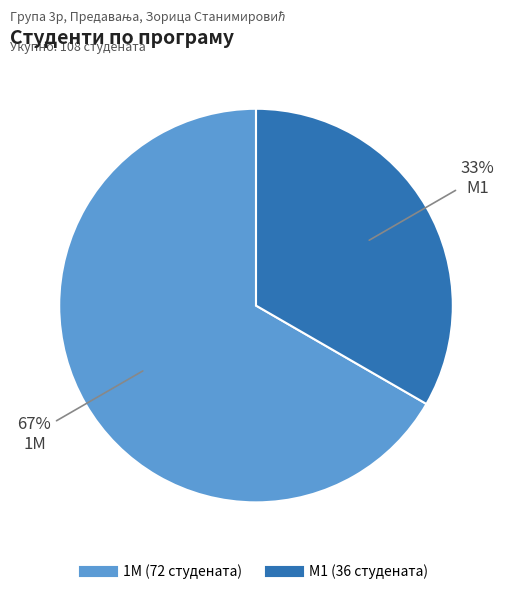

To the nearest percent, what is the average slice percentage?

50%